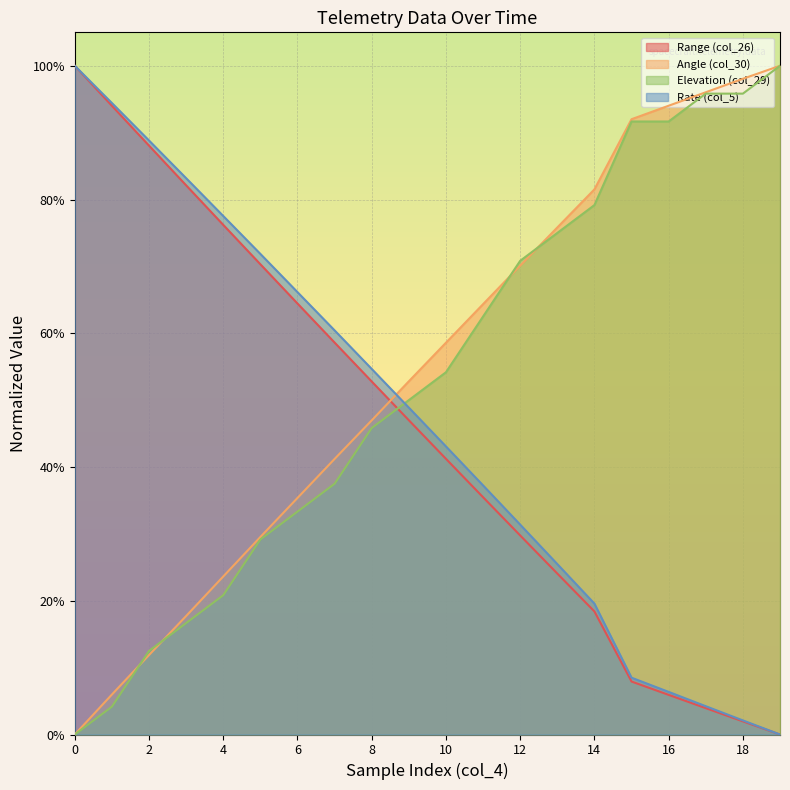

How many values in col_5 are above zero?

19